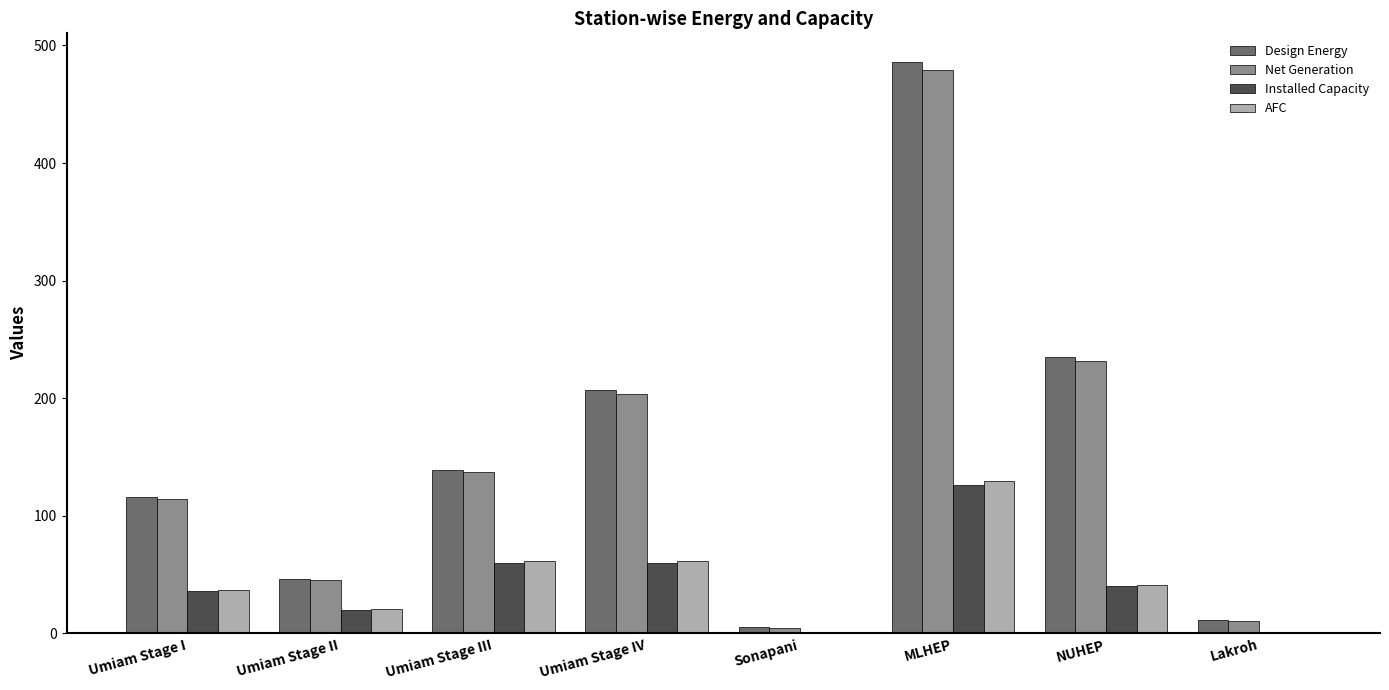

What is the total value across all series at Umiam Stage II?

132.0